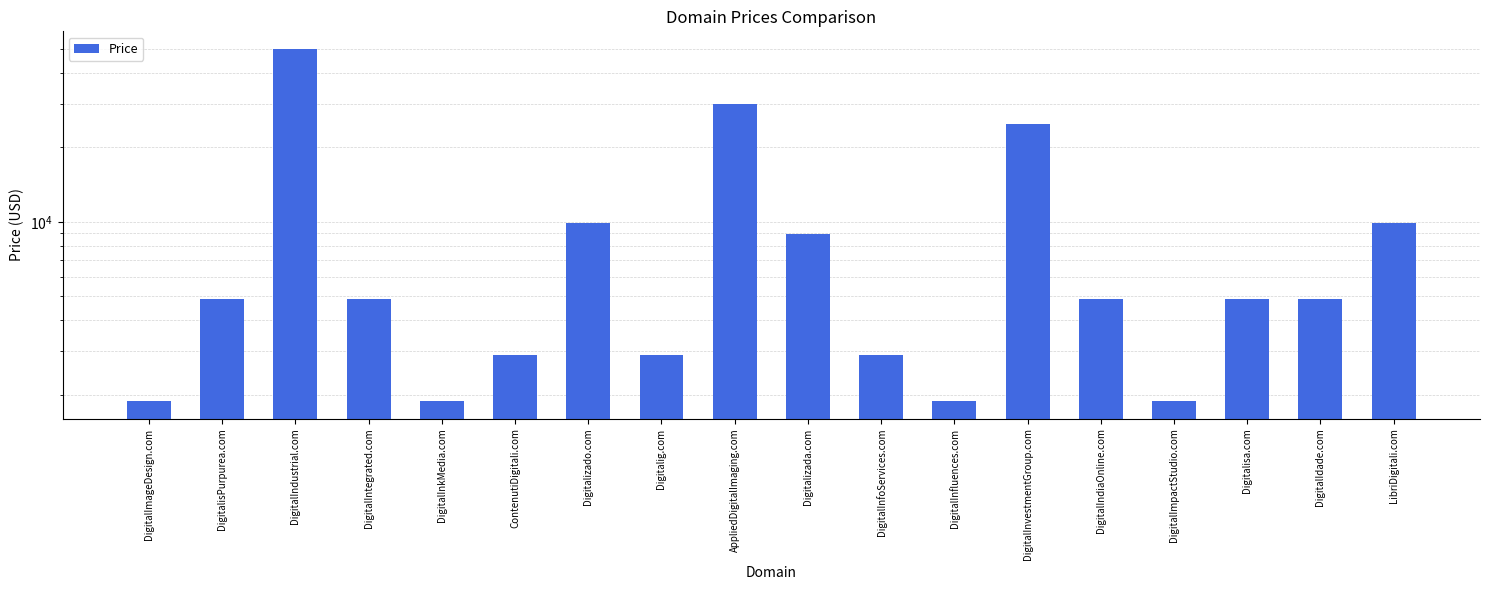

How many categories are shown in the chart?

18